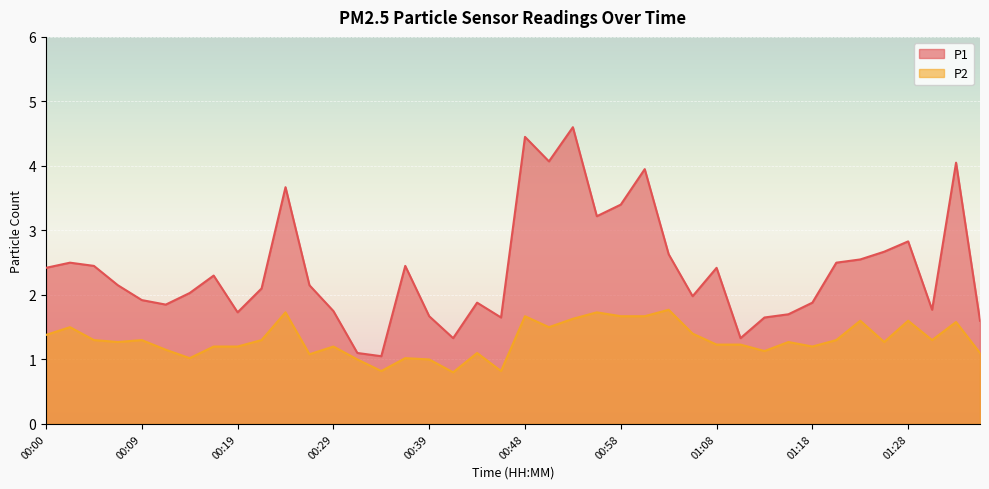

Between 01:18 and 01:01, which is larger?

01:01